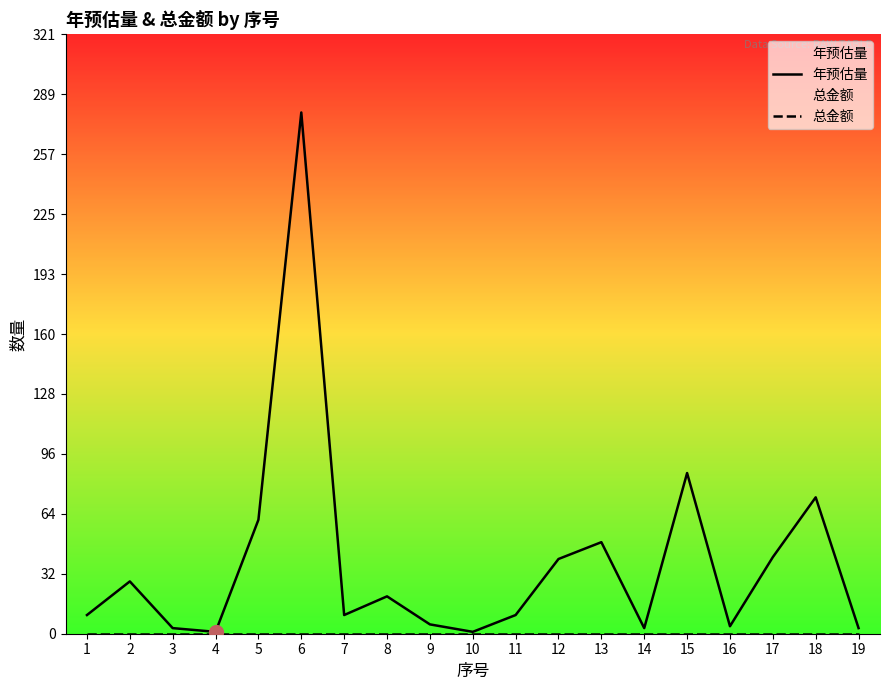

What are all the series names shown in the legend?

年预估量, 总金额